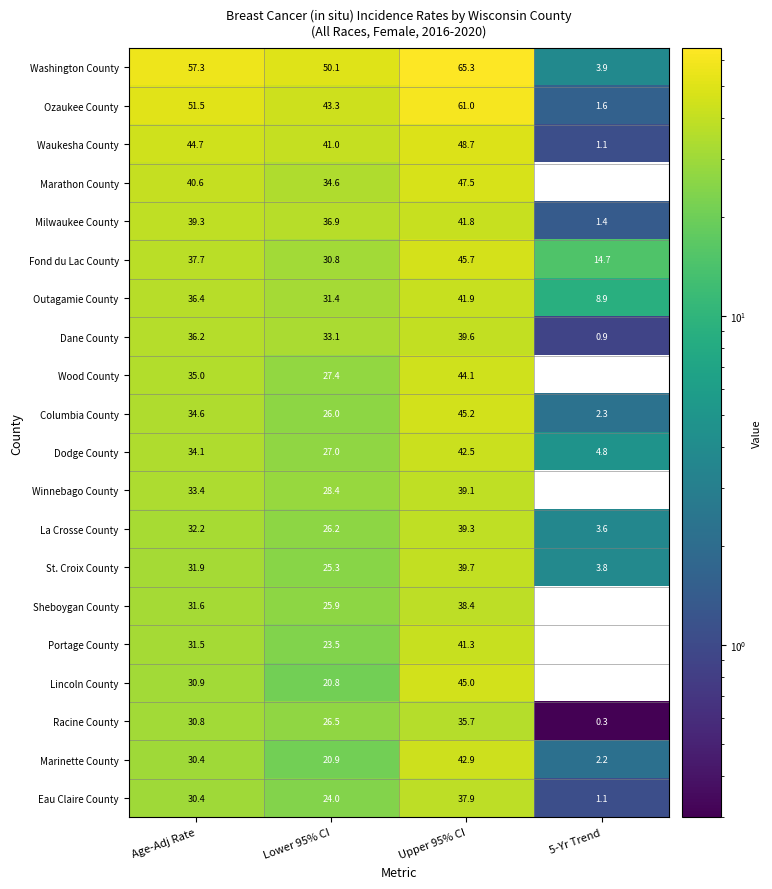

What is the total value across all series at Upper 95% CI?

882.6